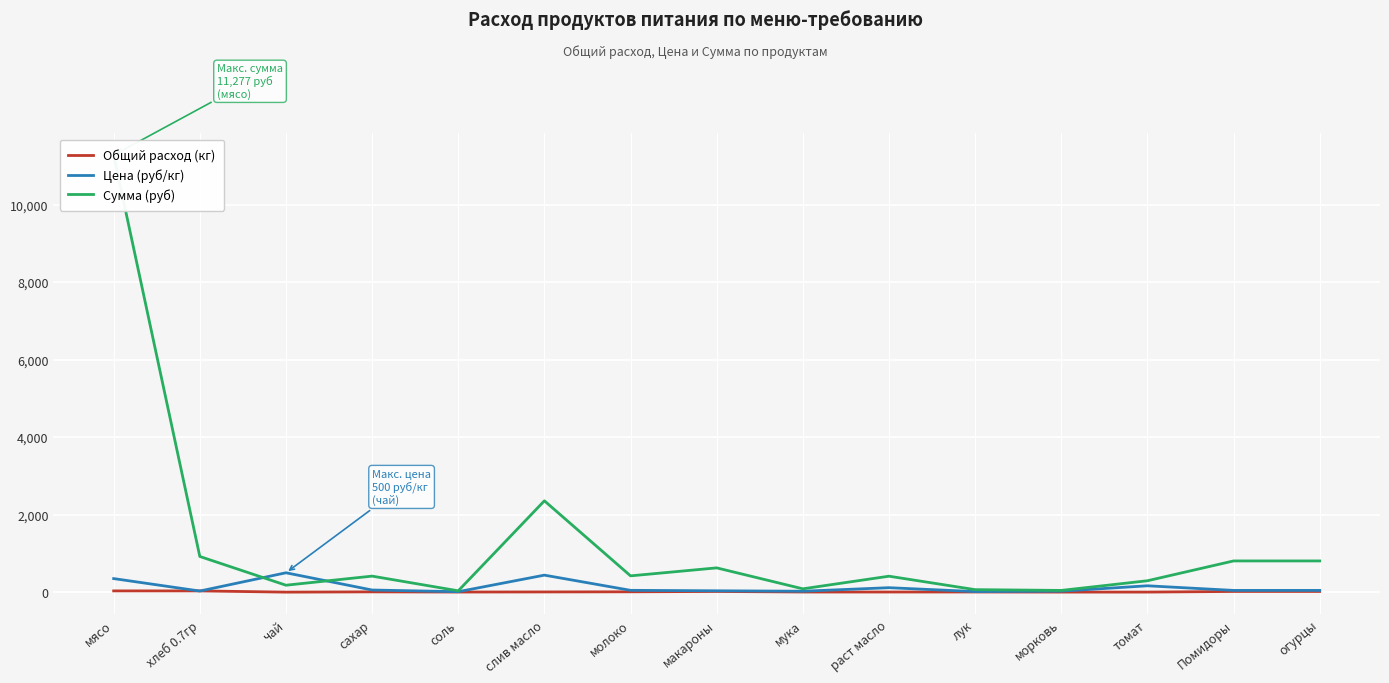

At how many categories does at least one series exceed 7945?

1